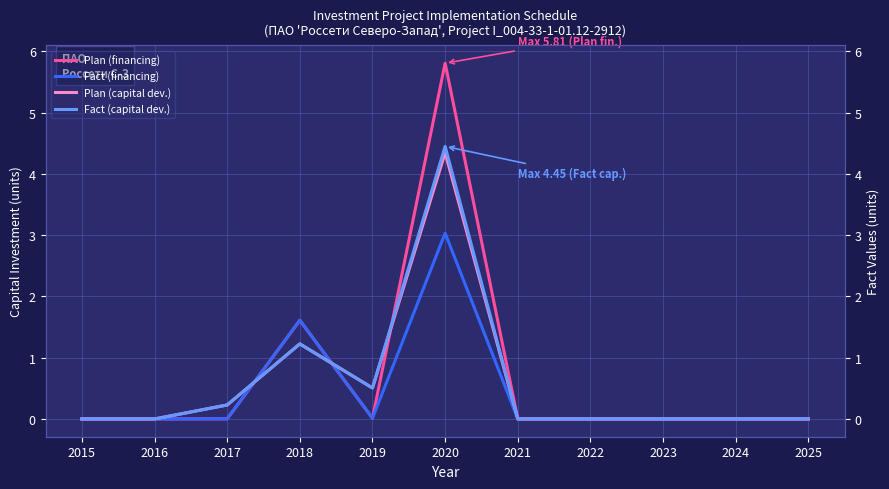

How many lines are shown in the chart?

4